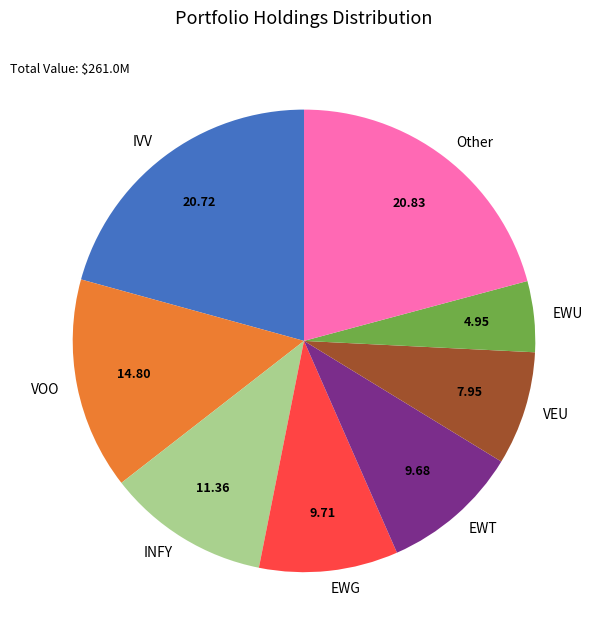

What is the smallest slice in the pie chart?

EWU